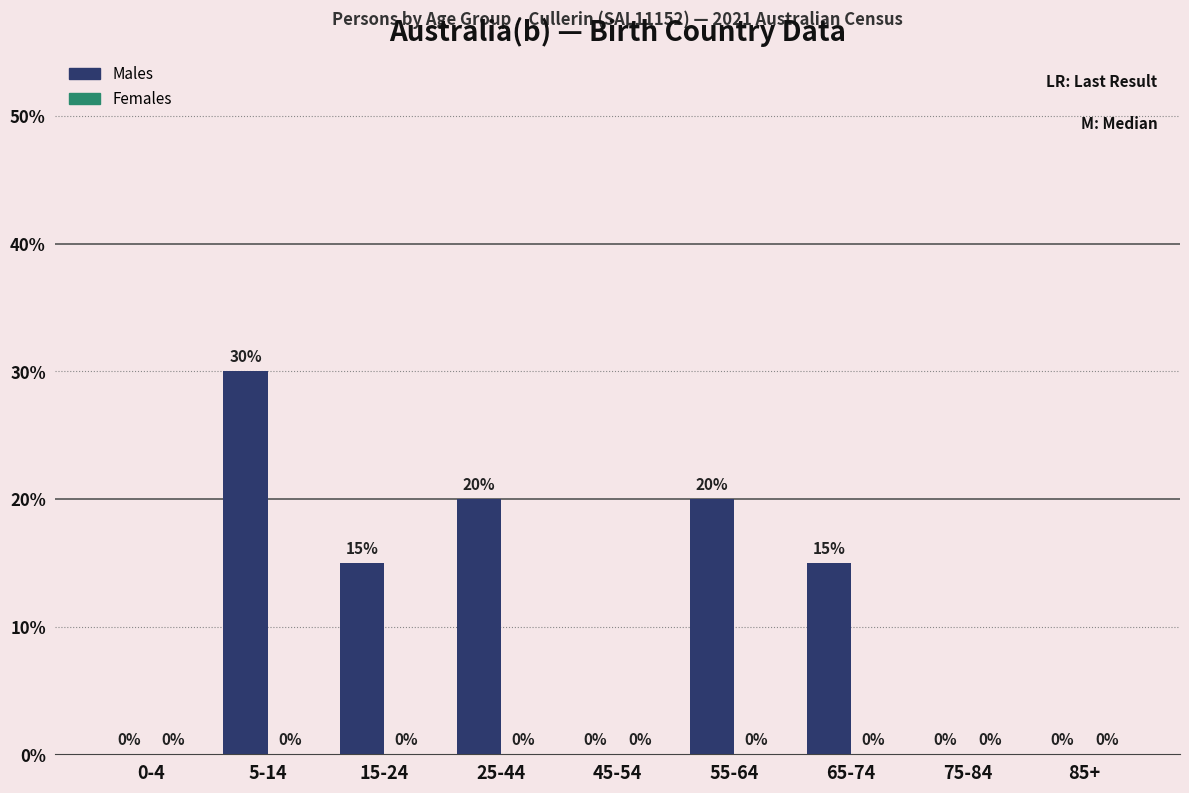

Reading left to right, what are all the values shown in this chart?

0-4=0	5-14=30	15-24=15	25-44=20	45-54=0	55-64=20	65-74=15	75-84=0	85+=0